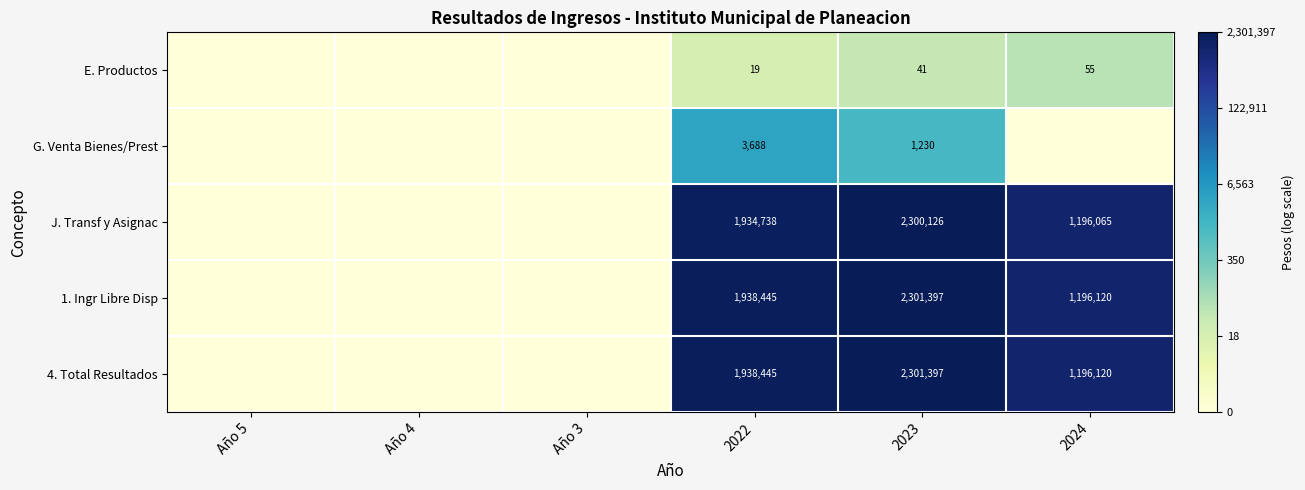

The value of 4. Total Resultados at 2024 is 1196120. True or false?

True